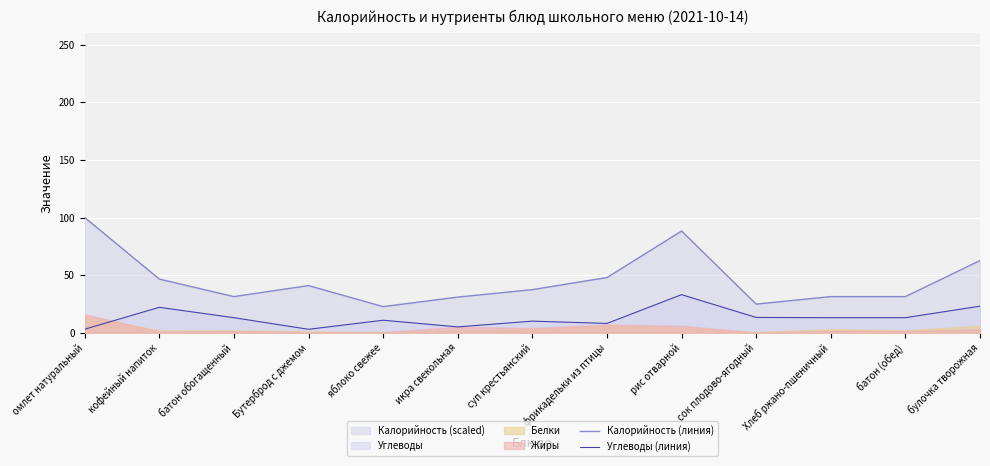

Read the Углеводы (линия) value at омлет натуральный.

3.0